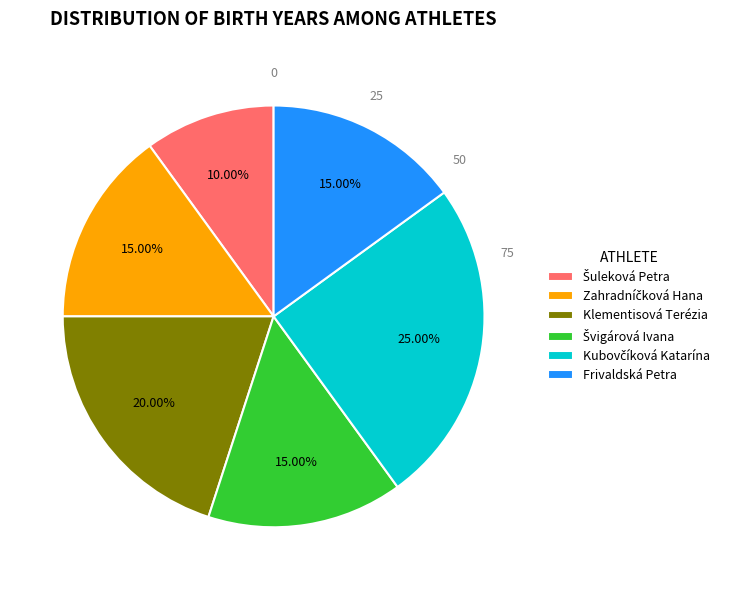

True or false: Klementisová Terézia accounts for 13% of the total.

False